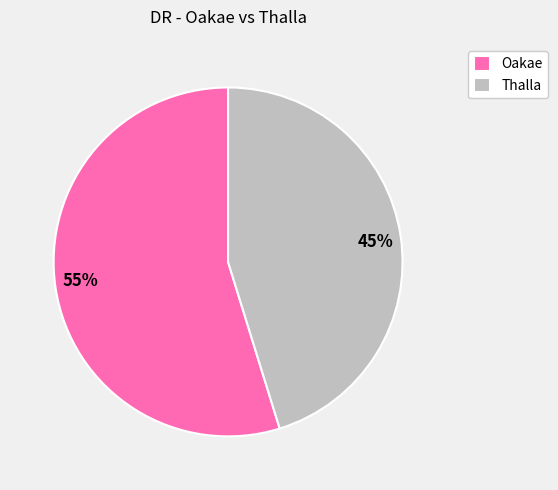

How many segments does this pie chart have?

2